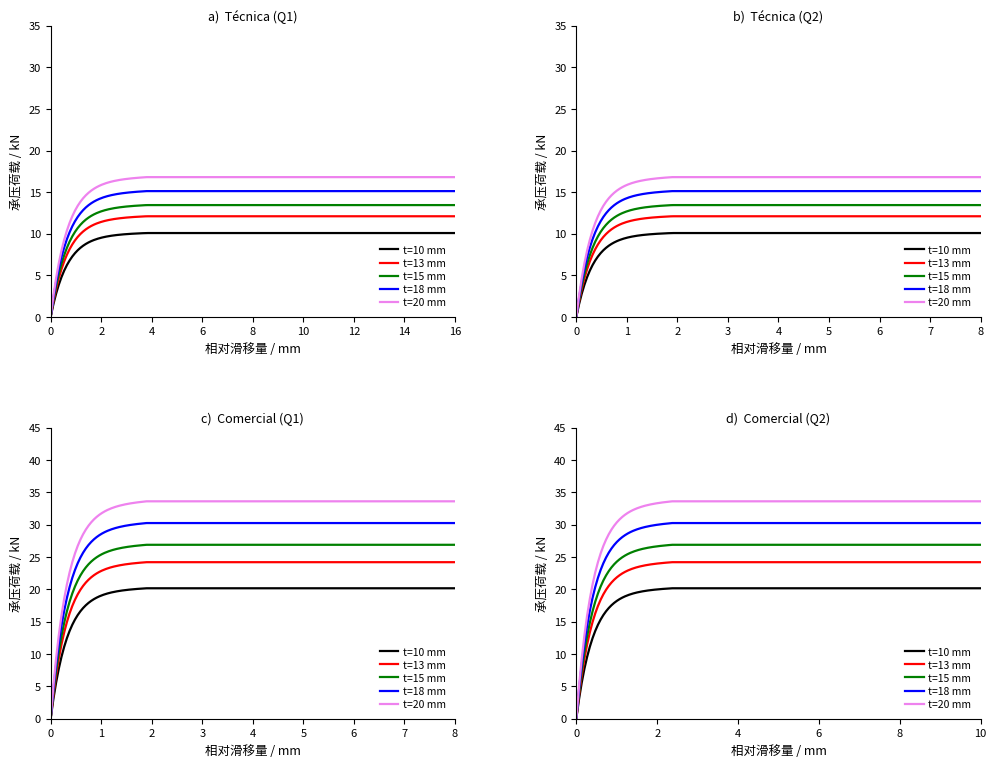

What is the sum of all Técnica values?

136